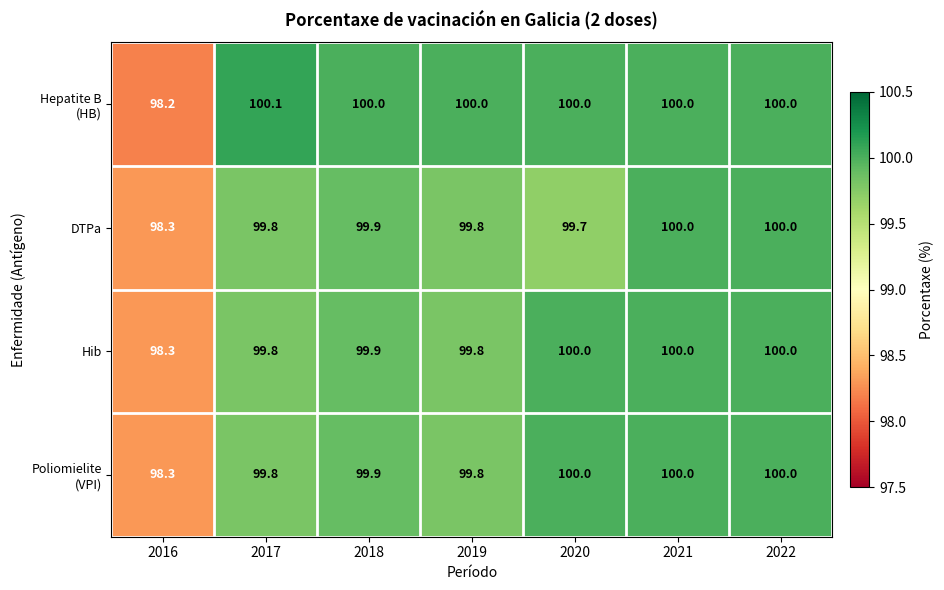

What is the sum of all Hib values?

697.8